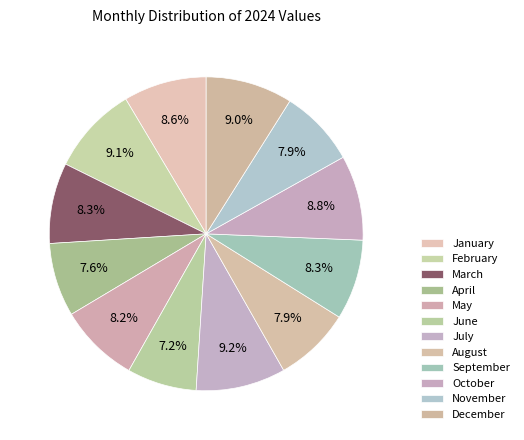

Is it true that December is 9% of the pie?

True